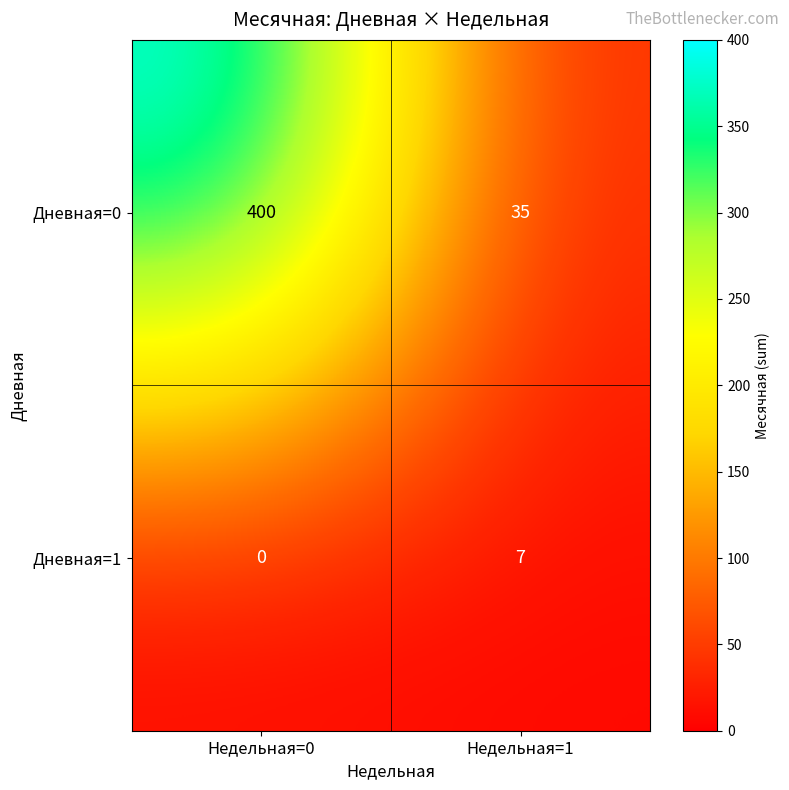

At which category is the sum across all series the highest?

Недельная=0